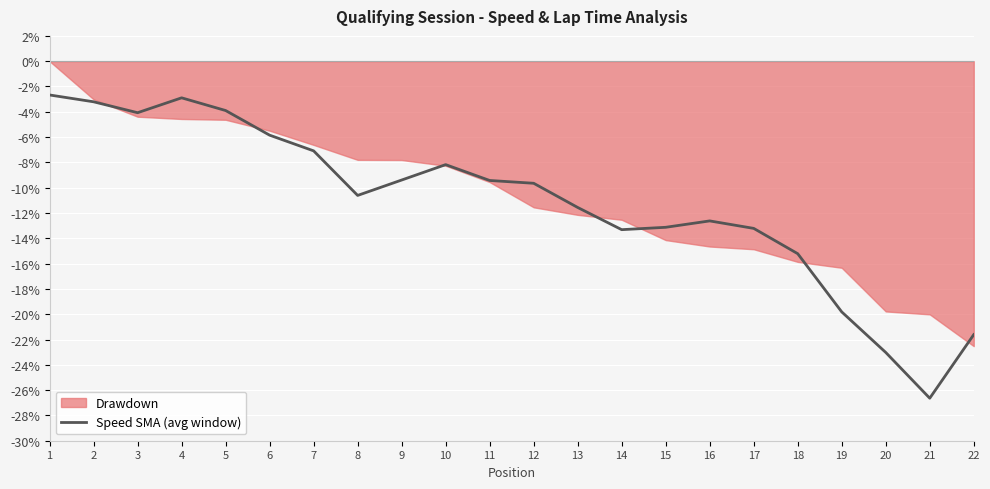

What is the sum of the values at 15 and 21?

-39.8